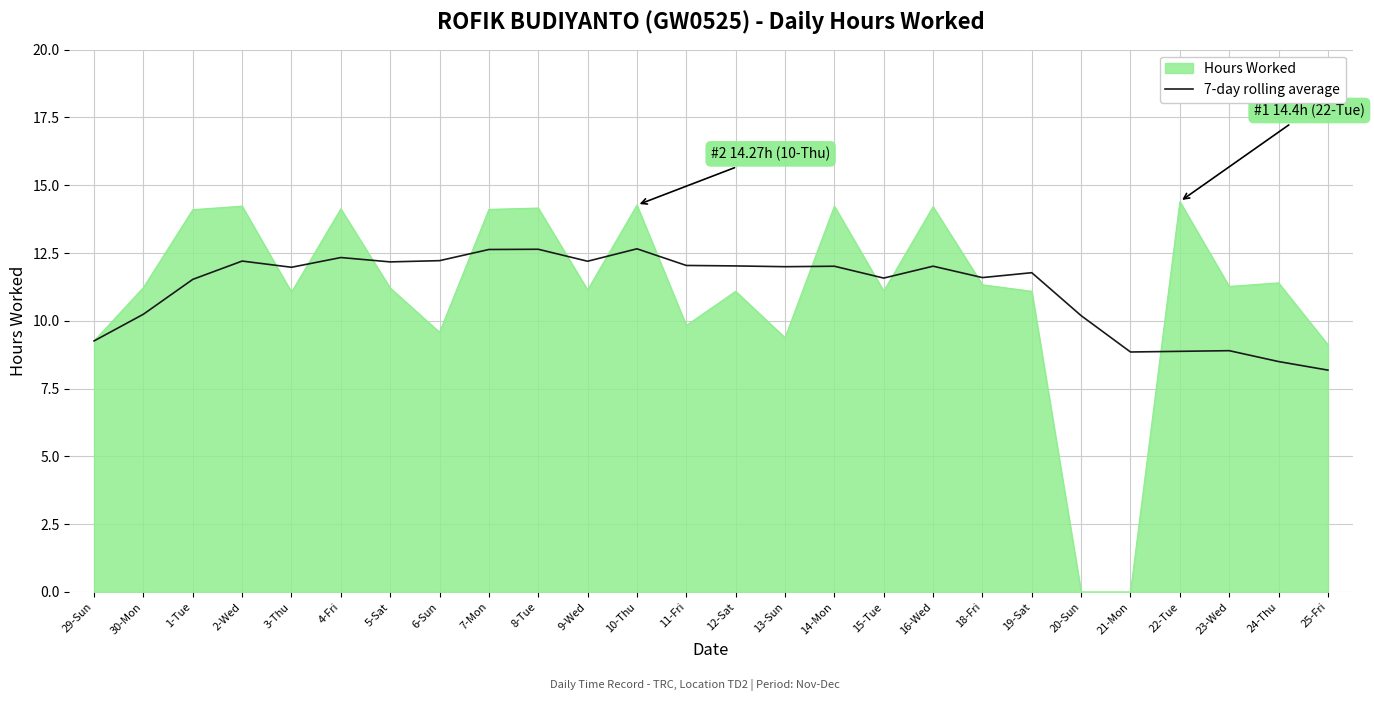

What is the spread (max minus min) of values at 2-Wed?

2.0